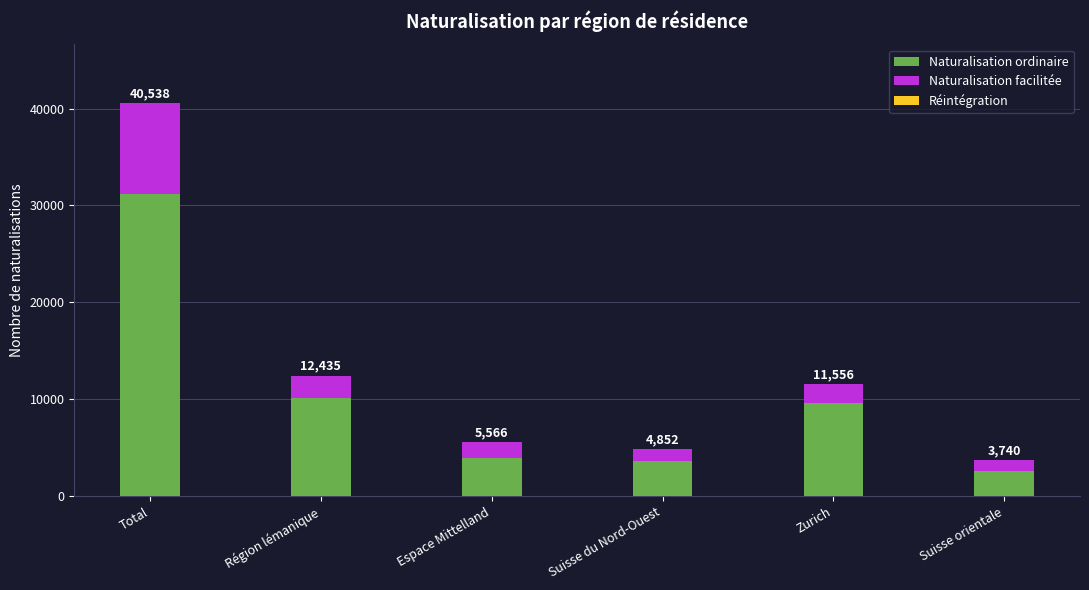

What is the approximate value of Naturalisation ordinaire at Zurich?

9607